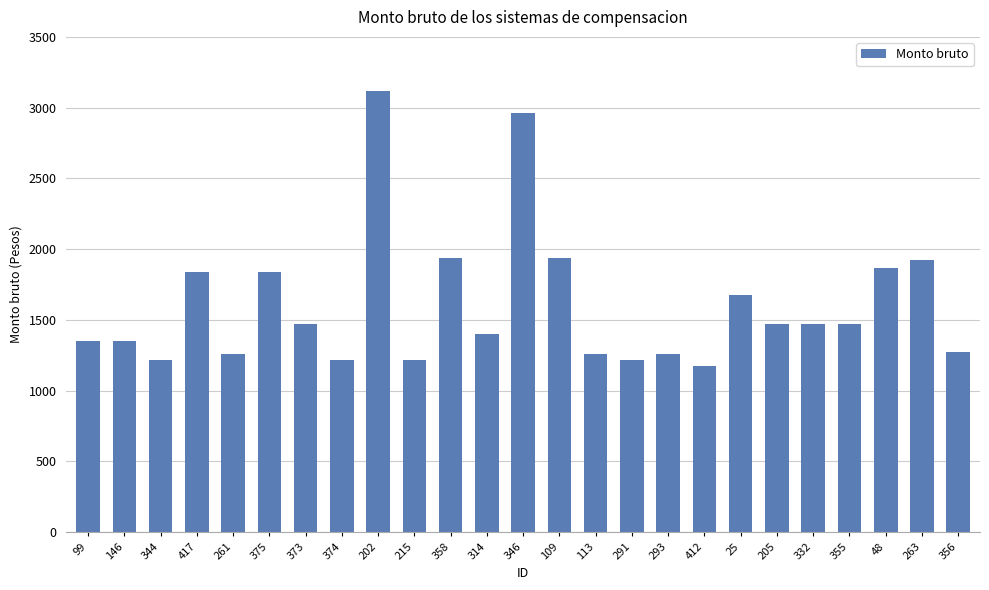

What is the change in value from 261 to 375?

+578